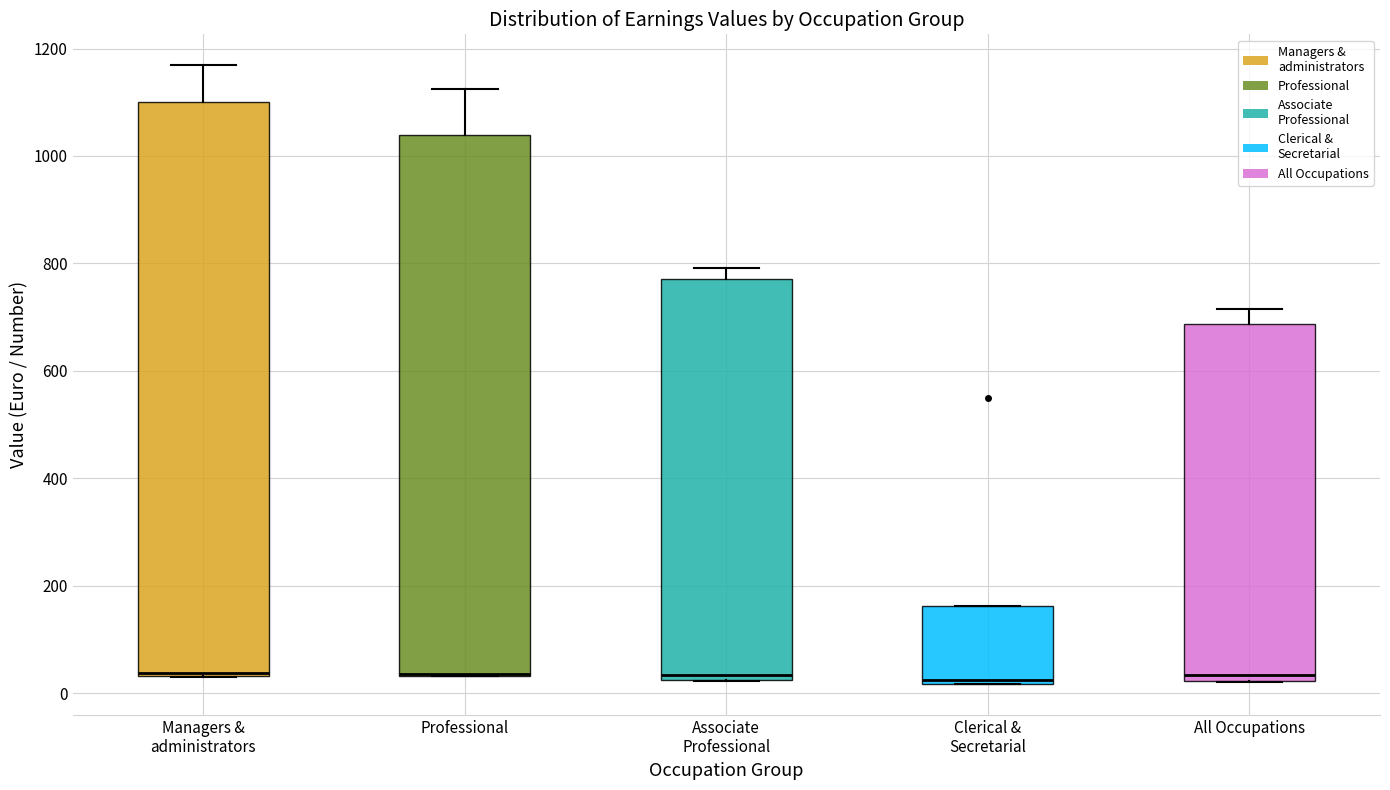

Reading left to right, read every box against the y-axis: the position of its median line, the range the box covers, and the ends of its whiskers. The values are not printed on the chart, so give them approximately, as read against the axis.

Managers & administrators: median 40 (drawn on the box's lower edge), box 40 to 1100, whiskers 40 to 1160
Professional: median 40 (drawn on the box's lower edge), box 40 to 1040, whiskers 40 to 1120
Associate Professional: median 40, box 20 to 780, whiskers 20 to 800
Clerical & Secretarial: median 20 (just above the box's lower edge), box 20 to 160, whiskers 20 to 160
All Occupations: median 40, box 20 to 680, whiskers 20 to 720